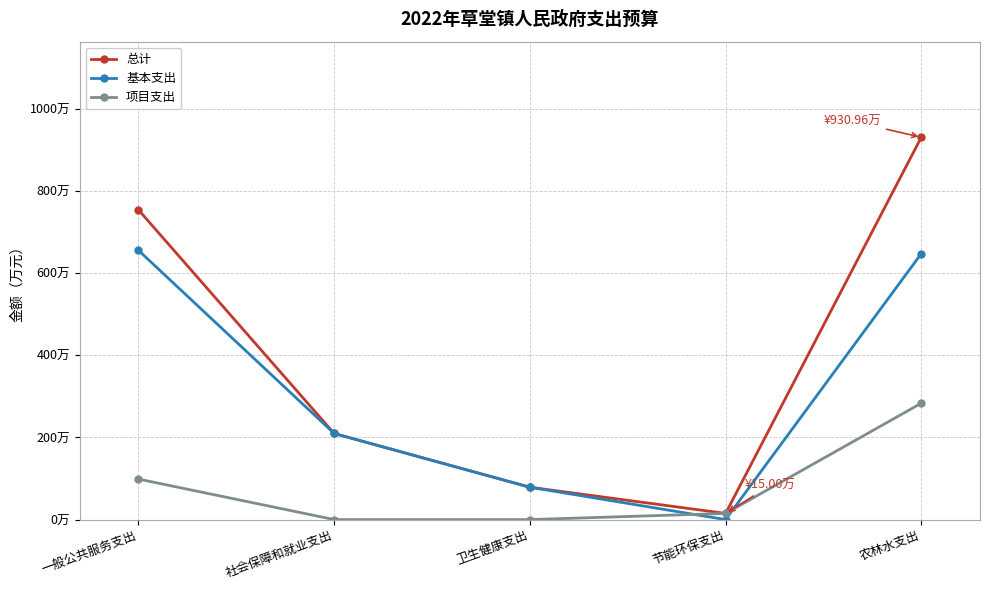

What is the label of the 1st point from the right?

农林水支出